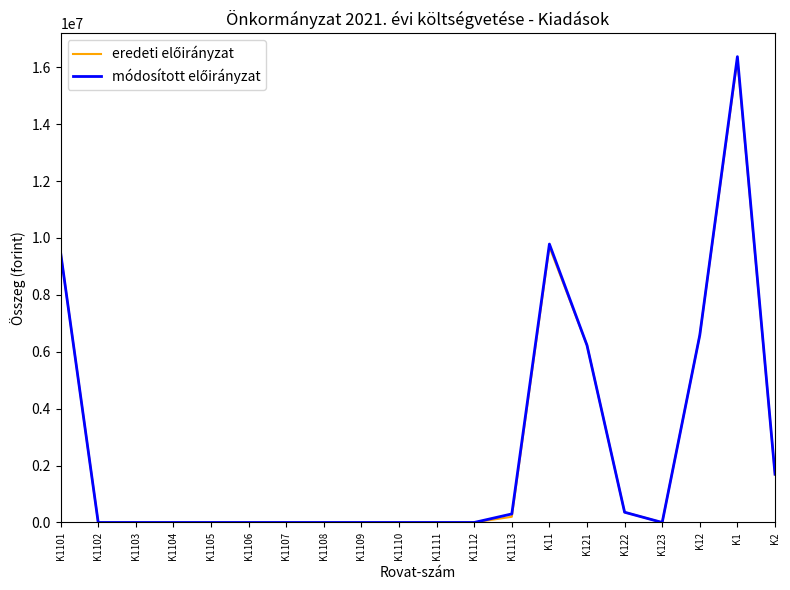

At which category is the sum across all series the highest?

K1